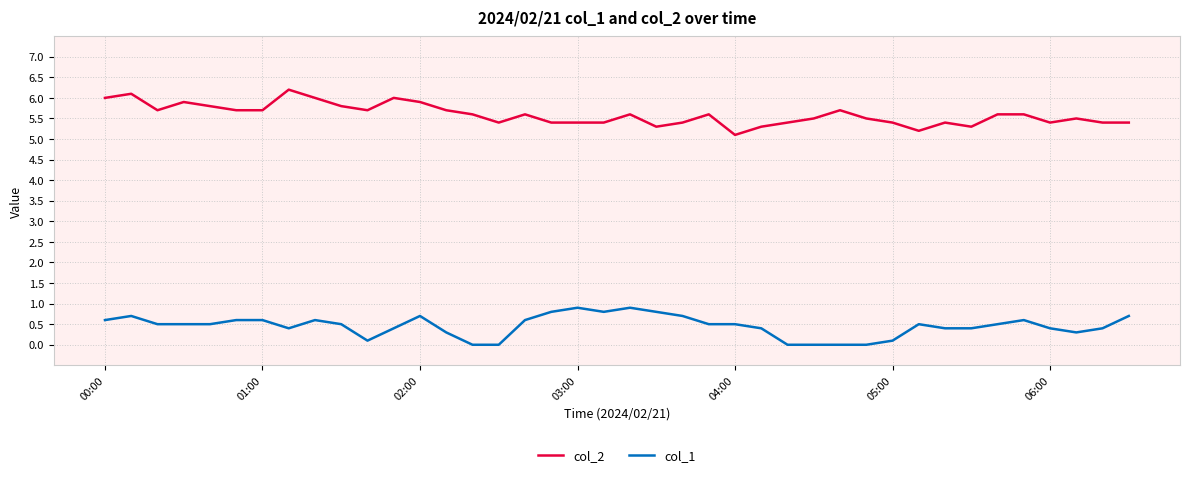

True or false: col_1 and col_2 intersect in this chart.

False